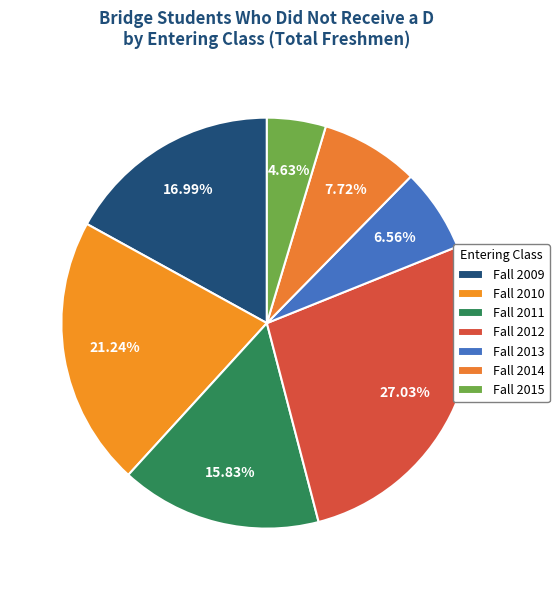

Is there any slice that represents more than half of the pie?

No